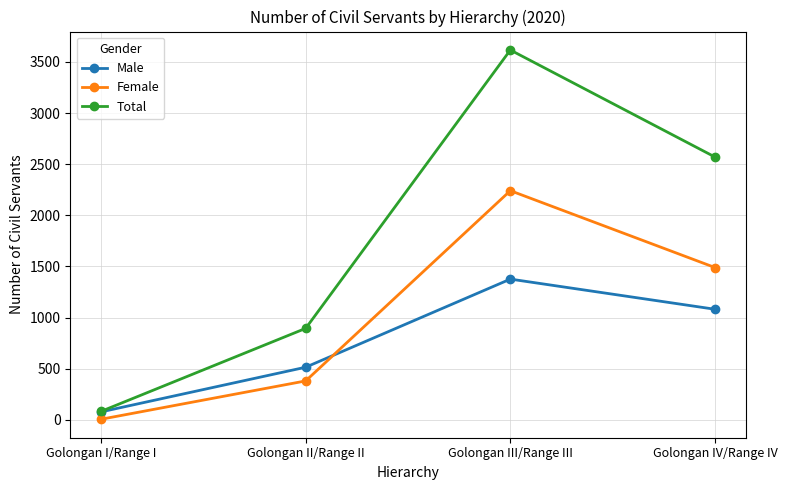

Where does the Total series first go above 2570?

Golongan III/Range III